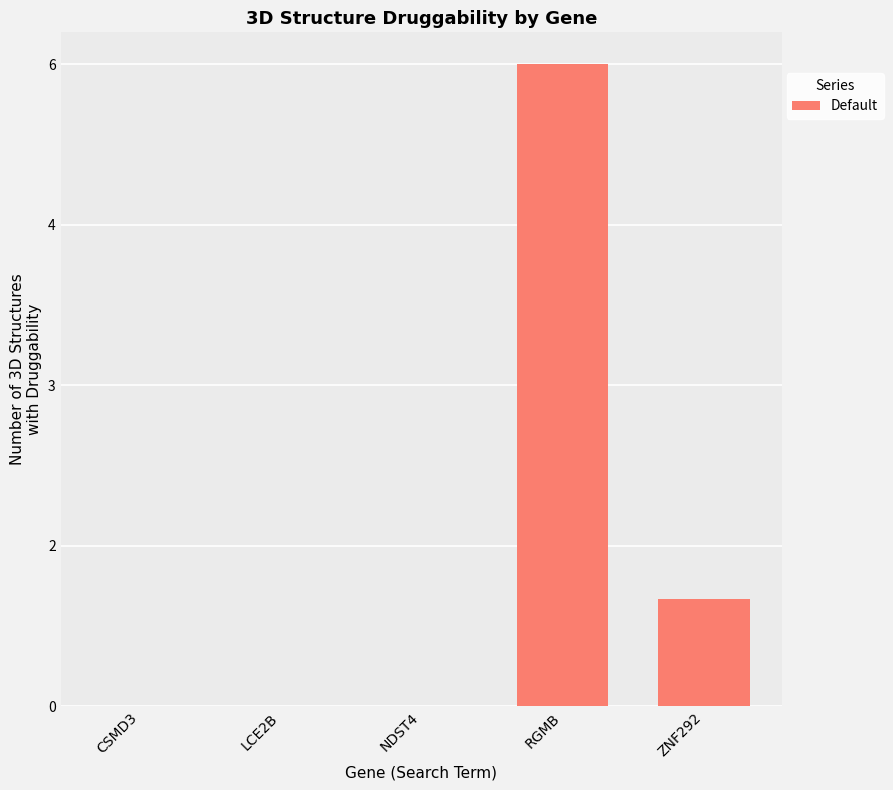

True or false: the data shows 0 at CSMD3.

True